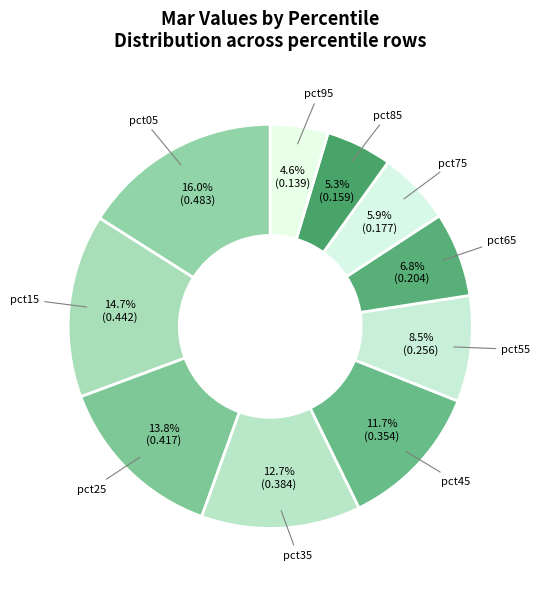

True or false: pct25 accounts for 8% of the total.

False